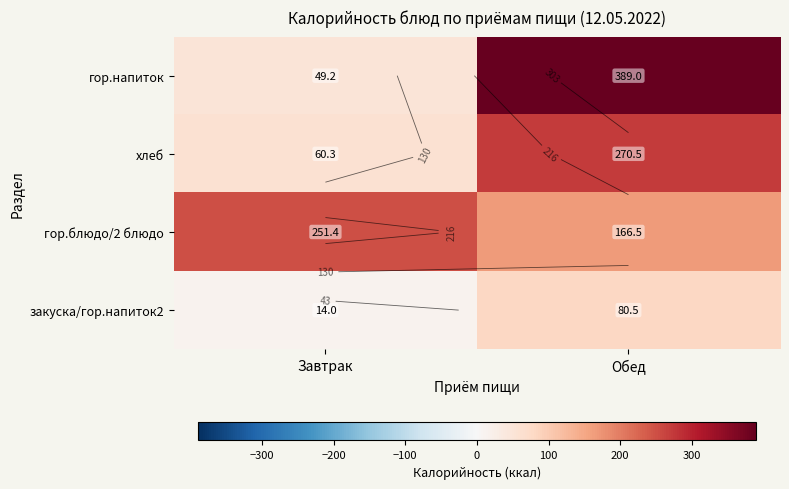

The value of гор.напиток at Завтрак is 49.2. True or false?

True